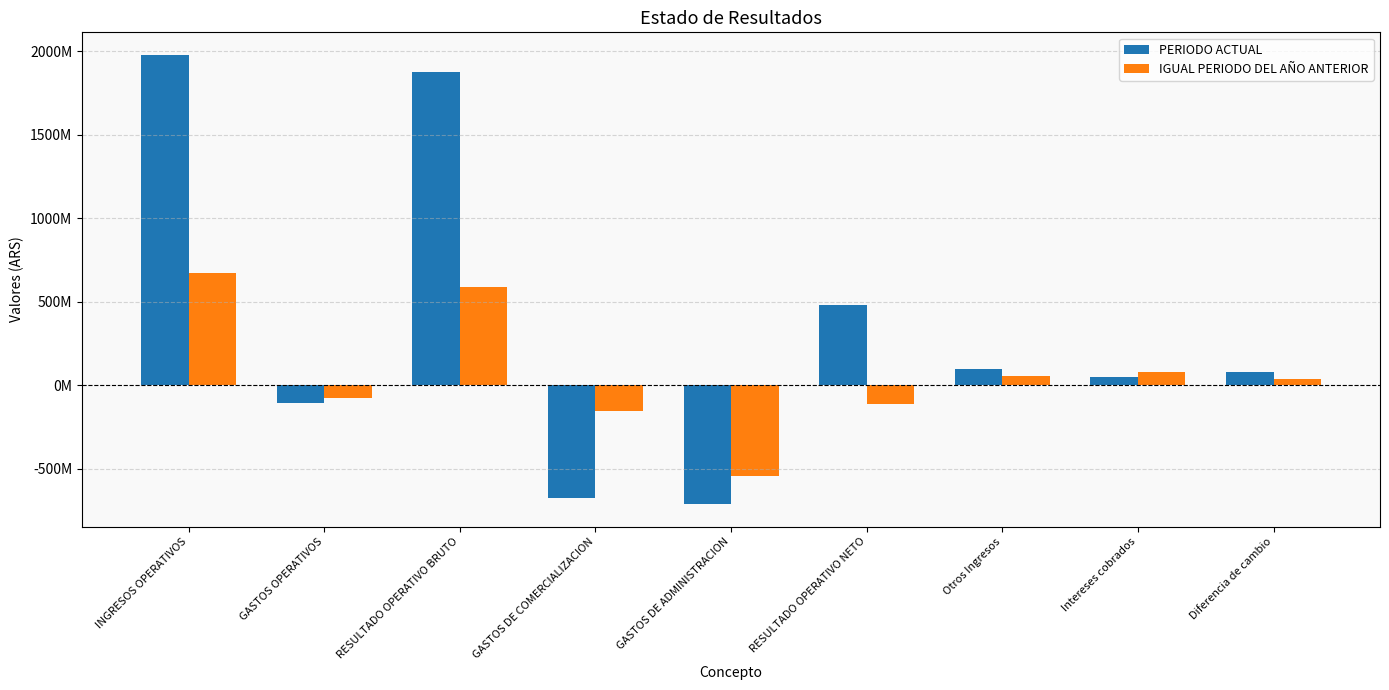

What is the highest value of the IGUAL PERIODO DEL AÑO ANTERIOR series?

668341710.0